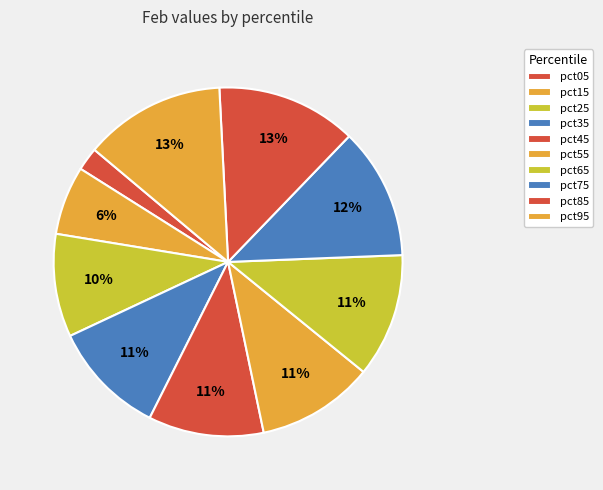

How many segments does this pie chart have?

10